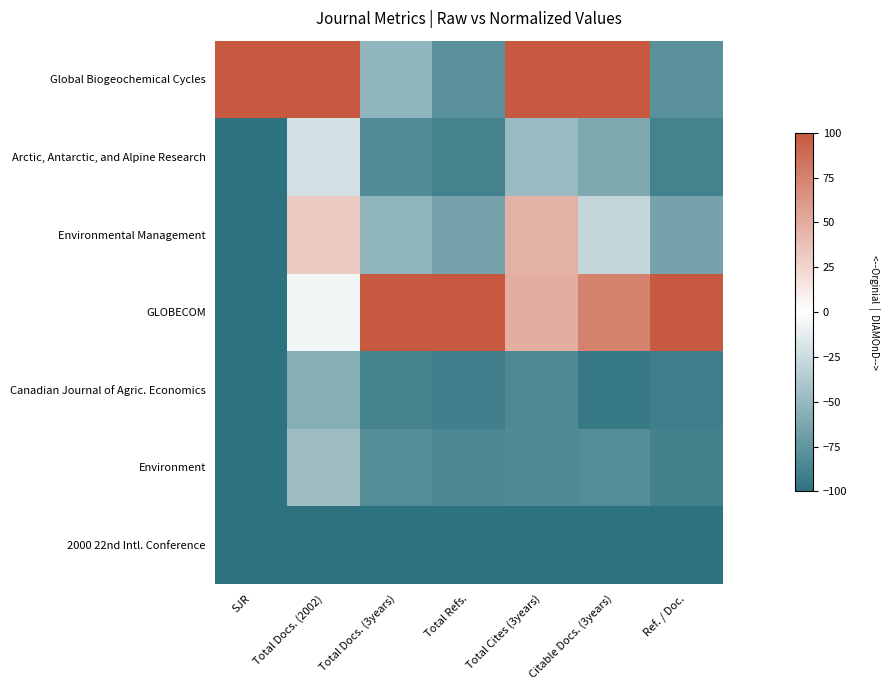

Which category has the lowest value across all series?

SJR